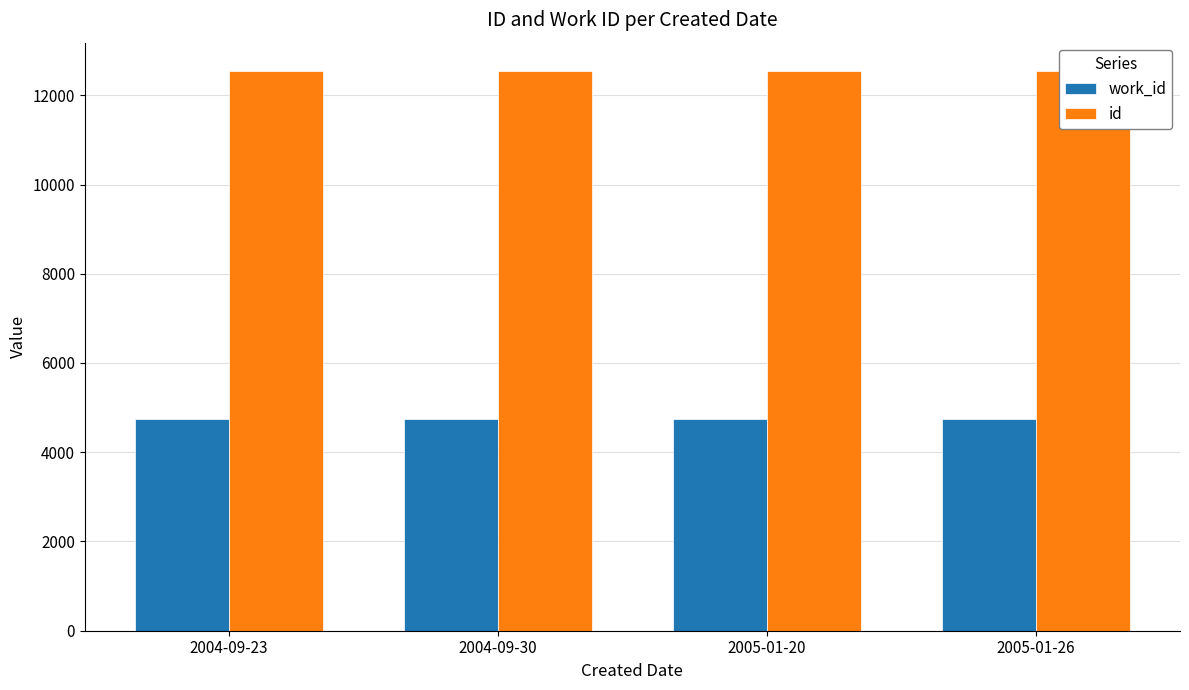

How many groups of bars are there?

4